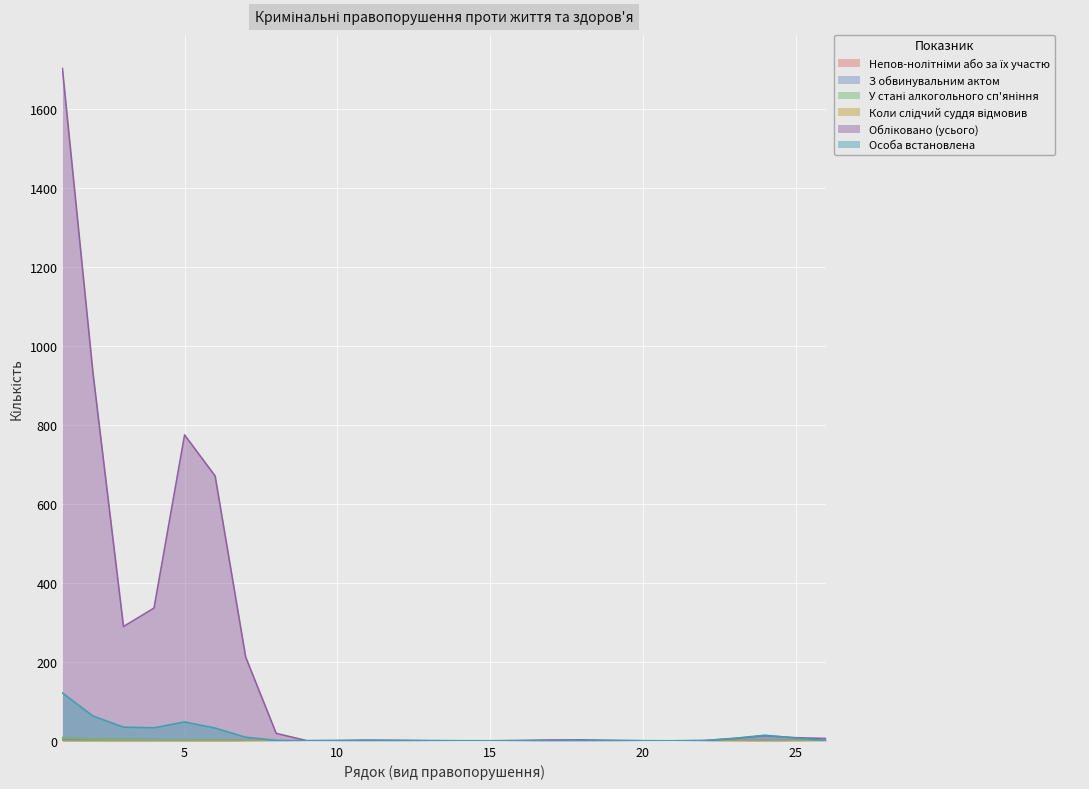

What is the greatest value displayed?

1703.6